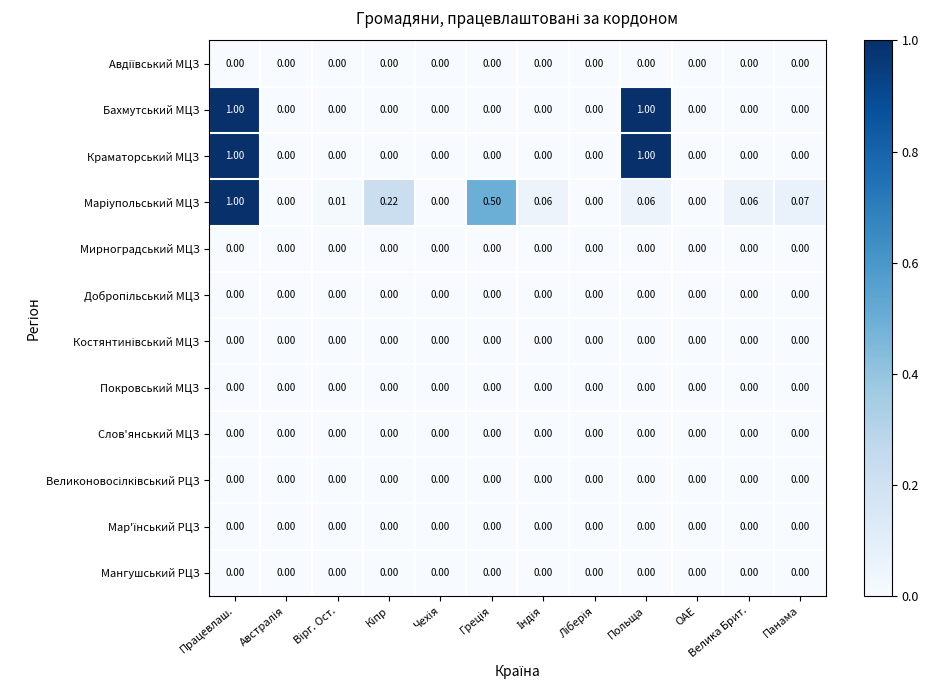

What is the maximum value shown in the chart?

1.0